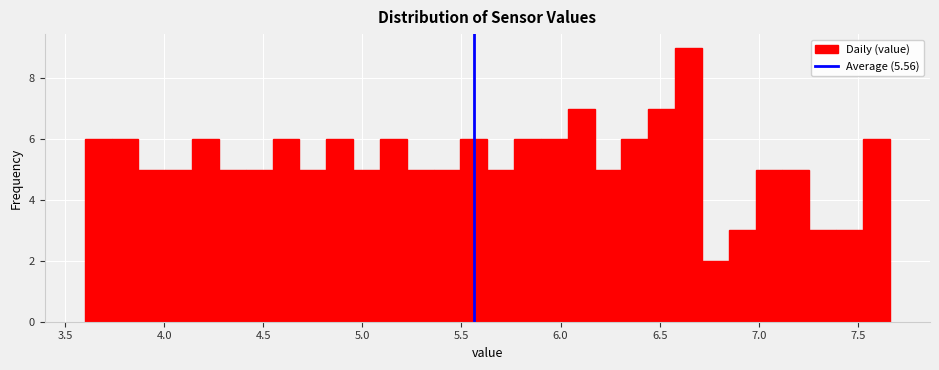

Around what value on the x-axis is the tallest bar? Give the approximate position of its centre, as read against the axis.

6.65